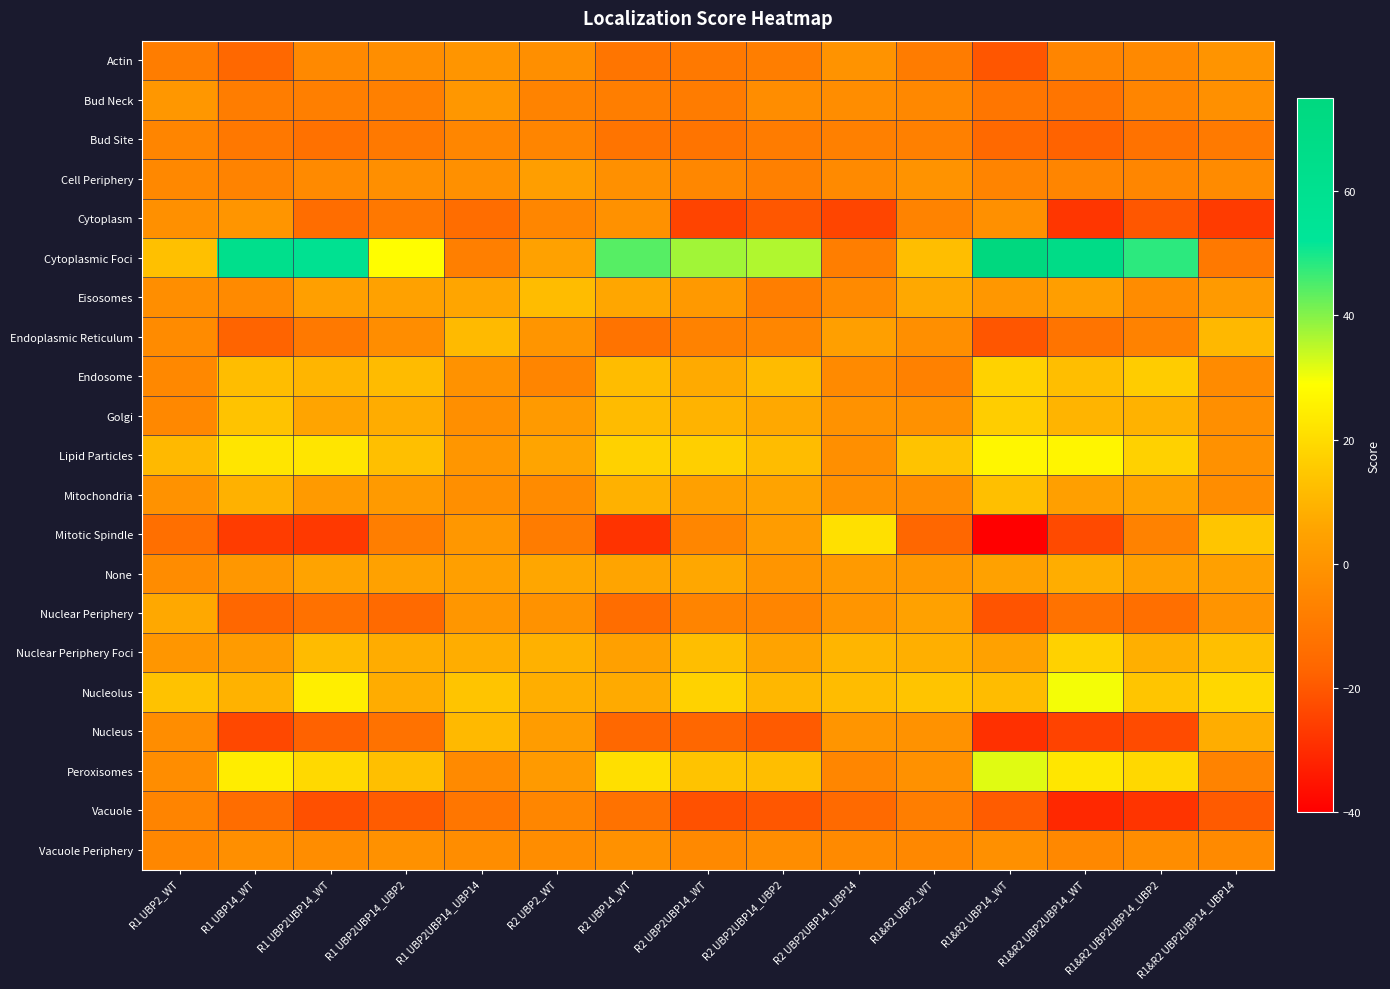

Reading right to left, list all the values displayed in this chart.

Actin: R1&R2 UBP2UBP14_UBP14=-0.3	R1&R2 UBP2UBP14_UBP2=-4.2	R1&R2 UBP2UBP14_WT=-5.7	R1&R2 UBP14_WT=-20.3	R1&R2 UBP2_WT=-9.0	R2 UBP2UBP14_UBP14=-0.5	R2 UBP2UBP14_UBP2=-8.3	R2 UBP2UBP14_WT=-9.8	R2 UBP14_WT=-11.3	R2 UBP2_WT=-2.0	R1 UBP2UBP14_UBP14=0.3	R1 UBP2UBP14_UBP2=-2.5	R1 UBP2UBP14_WT=-4.1	R1 UBP14_WT=-16.1	R1 UBP2_WT=-8.4
Bud Neck: R1&R2 UBP2UBP14_UBP14=-1.5	R1&R2 UBP2UBP14_UBP2=-5.6	R1&R2 UBP2UBP14_WT=-11.4	R1&R2 UBP14_WT=-11.2	R1&R2 UBP2_WT=-4.7	R2 UBP2UBP14_UBP14=-2.6	R2 UBP2UBP14_UBP2=-2.6	R2 UBP2UBP14_WT=-8.8	R2 UBP14_WT=-8.2	R2 UBP2_WT=-6.1	R1 UBP2UBP14_UBP14=1.0	R1 UBP2UBP14_UBP2=-7.4	R1 UBP2UBP14_WT=-7.7	R1 UBP14_WT=-8.5	R1 UBP2_WT=0.9
Bud Site: R1&R2 UBP2UBP14_UBP14=-9.6	R1&R2 UBP2UBP14_UBP2=-12.3	R1&R2 UBP2UBP14_WT=-17.4	R1&R2 UBP14_WT=-15.7	R1&R2 UBP2_WT=-7.2	R2 UBP2UBP14_UBP14=-7.7	R2 UBP2UBP14_UBP2=-8.6	R2 UBP2UBP14_WT=-11.7	R2 UBP14_WT=-11.9	R2 UBP2_WT=-5.4	R1 UBP2UBP14_UBP14=-5.3	R1 UBP2UBP14_UBP2=-9.8	R1 UBP2UBP14_WT=-13.0	R1 UBP14_WT=-10.3	R1 UBP2_WT=-5.4
Cell Periphery: R1&R2 UBP2UBP14_UBP14=-3.3	R1&R2 UBP2UBP14_UBP2=-5.2	R1&R2 UBP2UBP14_WT=-5.5	R1&R2 UBP14_WT=-5.9	R1&R2 UBP2_WT=-0.5	R2 UBP2UBP14_UBP14=-4.0	R2 UBP2UBP14_UBP2=-7.2	R2 UBP2UBP14_WT=-4.9	R2 UBP14_WT=-1.4	R2 UBP2_WT=3.4	R1 UBP2UBP14_UBP14=-1.8	R1 UBP2UBP14_UBP2=-2.1	R1 UBP2UBP14_WT=-3.9	R1 UBP14_WT=-6.4	R1 UBP2_WT=-4.5
Cytoplasm: R1&R2 UBP2UBP14_UBP14=-26.4	R1&R2 UBP2UBP14_UBP2=-20.2	R1&R2 UBP2UBP14_WT=-27.6	R1&R2 UBP14_WT=-1.5	R1&R2 UBP2_WT=-6.3	R2 UBP2UBP14_UBP14=-24.2	R2 UBP2UBP14_UBP2=-20.1	R2 UBP2UBP14_WT=-24.4	R2 UBP14_WT=-1.2	R2 UBP2_WT=-5.1	R1 UBP2UBP14_UBP14=-14.1	R1 UBP2UBP14_UBP2=-10.3	R1 UBP2UBP14_WT=-14.3	R1 UBP14_WT=0.3	R1 UBP2_WT=-1.8
Cytoplasmic Foci: R1&R2 UBP2UBP14_UBP14=-10.1	R1&R2 UBP2UBP14_UBP2=47.9	R1&R2 UBP2UBP14_WT=67.5	R1&R2 UBP14_WT=75.3	R1&R2 UBP2_WT=12.4	R2 UBP2UBP14_UBP14=-8.3	R2 UBP2UBP14_UBP2=36.0	R2 UBP2UBP14_WT=37.3	R2 UBP14_WT=44.0	R2 UBP2_WT=4.5	R1 UBP2UBP14_UBP14=-7.8	R1 UBP2UBP14_UBP2=28.6	R1 UBP2UBP14_WT=58.2	R1 UBP14_WT=63.0	R1 UBP2_WT=12.8
Eisosomes: R1&R2 UBP2UBP14_UBP14=1.8	R1&R2 UBP2UBP14_UBP2=-3.0	R1&R2 UBP2UBP14_WT=3.1	R1&R2 UBP14_WT=0.9	R1&R2 UBP2_WT=6.8	R2 UBP2UBP14_UBP14=-3.7	R2 UBP2UBP14_UBP2=-8.3	R2 UBP2UBP14_WT=1.7	R2 UBP14_WT=6.1	R2 UBP2_WT=12.1	R1 UBP2UBP14_UBP14=5.9	R1 UBP2UBP14_UBP2=4.6	R1 UBP2UBP14_WT=3.8	R1 UBP14_WT=-3.7	R1 UBP2_WT=-2.4
Endoplasmic Reticulum: R1&R2 UBP2UBP14_UBP14=10.8	R1&R2 UBP2UBP14_UBP2=-6.7	R1&R2 UBP2UBP14_WT=-11.5	R1&R2 UBP14_WT=-20.3	R1&R2 UBP2_WT=-2.1	R2 UBP2UBP14_UBP14=3.9	R2 UBP2UBP14_UBP2=-5.4	R2 UBP2UBP14_WT=-6.6	R2 UBP14_WT=-12.0	R2 UBP2_WT=0.1	R1 UBP2UBP14_UBP14=11.4	R1 UBP2UBP14_UBP2=-2.9	R1 UBP2UBP14_WT=-9.7	R1 UBP14_WT=-17.1	R1 UBP2_WT=-3.3
Endosome: R1&R2 UBP2UBP14_UBP14=-3.5	R1&R2 UBP2UBP14_UBP2=16.0	R1&R2 UBP2UBP14_WT=12.4	R1&R2 UBP14_WT=17.6	R1&R2 UBP2_WT=-7.0	R2 UBP2UBP14_UBP14=-4.1	R2 UBP2UBP14_UBP2=11.5	R2 UBP2UBP14_WT=7.3	R2 UBP14_WT=12.0	R2 UBP2_WT=-5.5	R1 UBP2UBP14_UBP14=-0.9	R1 UBP2UBP14_UBP2=11.5	R1 UBP2UBP14_WT=10.0	R1 UBP14_WT=12.2	R1 UBP2_WT=-4.7
Golgi: R1&R2 UBP2UBP14_UBP14=-2.0	R1&R2 UBP2UBP14_UBP2=9.2	R1&R2 UBP2UBP14_WT=9.7	R1&R2 UBP14_WT=16.2	R1&R2 UBP2_WT=-1.3	R2 UBP2UBP14_UBP14=-0.7	R2 UBP2UBP14_UBP2=6.7	R2 UBP2UBP14_WT=9.6	R2 UBP14_WT=11.5	R2 UBP2_WT=1.9	R1 UBP2UBP14_UBP14=-2.1	R1 UBP2UBP14_UBP2=7.7	R1 UBP2UBP14_WT=5.5	R1 UBP14_WT=13.7	R1 UBP2_WT=-4.3
Lipid Particles: R1&R2 UBP2UBP14_UBP14=-1.2	R1&R2 UBP2UBP14_UBP2=17.2	R1&R2 UBP2UBP14_WT=26.6	R1&R2 UBP14_WT=26.8	R1&R2 UBP2_WT=13.8	R2 UBP2UBP14_UBP14=-2.0	R2 UBP2UBP14_UBP2=12.0	R2 UBP2UBP14_WT=16.7	R2 UBP14_WT=17.2	R2 UBP2_WT=5.6	R1 UBP2UBP14_UBP14=0.6	R1 UBP2UBP14_UBP2=12.6	R1 UBP2UBP14_WT=22.3	R1 UBP14_WT=22.2	R1 UBP2_WT=11.0
Mitochondria: R1&R2 UBP2UBP14_UBP14=-2.8	R1&R2 UBP2UBP14_UBP2=4.9	R1&R2 UBP2UBP14_WT=3.8	R1&R2 UBP14_WT=12.7	R1&R2 UBP2_WT=-2.9	R2 UBP2UBP14_UBP14=-1.6	R2 UBP2UBP14_UBP2=5.2	R2 UBP2UBP14_WT=4.2	R2 UBP14_WT=9.0	R2 UBP2_WT=-3.3	R1 UBP2UBP14_UBP14=-2.1	R1 UBP2UBP14_UBP2=2.0	R1 UBP2UBP14_WT=1.9	R1 UBP14_WT=9.0	R1 UBP2_WT=-0.7
Mitotic Spindle: R1&R2 UBP2UBP14_UBP14=14.2	R1&R2 UBP2UBP14_UBP2=-6.7	R1&R2 UBP2UBP14_WT=-23.0	R1&R2 UBP14_WT=-40.1	R1&R2 UBP2_WT=-16.2	R2 UBP2UBP14_UBP14=21.1	R2 UBP2UBP14_UBP2=2.8	R2 UBP2UBP14_WT=-5.2	R2 UBP14_WT=-28.1	R2 UBP2_WT=-8.8	R1 UBP2UBP14_UBP14=0.8	R1 UBP2UBP14_UBP2=-8.3	R1 UBP2UBP14_WT=-26.9	R1 UBP14_WT=-26.3	R1 UBP2_WT=-13.4
None: R1&R2 UBP2UBP14_UBP14=4.1	R1&R2 UBP2UBP14_UBP2=4.2	R1&R2 UBP2UBP14_WT=8.0	R1&R2 UBP14_WT=4.6	R1&R2 UBP2_WT=1.2	R2 UBP2UBP14_UBP14=1.8	R2 UBP2UBP14_UBP2=0.3	R2 UBP2UBP14_WT=6.5	R2 UBP14_WT=5.7	R2 UBP2_WT=6.3	R1 UBP2UBP14_UBP14=3.9	R1 UBP2UBP14_UBP2=4.6	R1 UBP2UBP14_WT=5.0	R1 UBP14_WT=0.8	R1 UBP2_WT=-3.0
Nuclear Periphery: R1&R2 UBP2UBP14_UBP14=-0.1	R1&R2 UBP2UBP14_UBP2=-13.7	R1&R2 UBP2UBP14_WT=-12.3	R1&R2 UBP14_WT=-20.8	R1&R2 UBP2_WT=4.3	R2 UBP2UBP14_UBP14=0.4	R2 UBP2UBP14_UBP2=-5.7	R2 UBP2UBP14_WT=-5.9	R2 UBP14_WT=-14.3	R2 UBP2_WT=-0.8	R1 UBP2UBP14_UBP14=0.6	R1 UBP2UBP14_UBP2=-15.3	R1 UBP2UBP14_WT=-12.8	R1 UBP14_WT=-16.3	R1 UBP2_WT=6.5
Nuclear Periphery Foci: R1&R2 UBP2UBP14_UBP14=12.8	R1&R2 UBP2UBP14_UBP2=8.7	R1&R2 UBP2UBP14_WT=17.1	R1&R2 UBP14_WT=4.4	R1&R2 UBP2_WT=8.4	R2 UBP2UBP14_UBP14=10.2	R2 UBP2UBP14_UBP2=5.2	R2 UBP2UBP14_WT=12.5	R2 UBP14_WT=4.0	R2 UBP2_WT=9.1	R1 UBP2UBP14_UBP14=8.0	R1 UBP2UBP14_UBP2=7.8	R1 UBP2UBP14_WT=11.6	R1 UBP14_WT=2.3	R1 UBP2_WT=0.6
Nucleolus: R1&R2 UBP2UBP14_UBP14=18.8	R1&R2 UBP2UBP14_UBP2=14.3	R1&R2 UBP2UBP14_WT=29.9	R1&R2 UBP14_WT=11.7	R1&R2 UBP2_WT=14.1	R2 UBP2UBP14_UBP14=12.1	R2 UBP2UBP14_UBP2=10.7	R2 UBP2UBP14_WT=17.6	R2 UBP14_WT=7.3	R2 UBP2_WT=8.2	R1 UBP2UBP14_UBP14=14.1	R1 UBP2UBP14_UBP2=7.7	R1 UBP2UBP14_WT=24.9	R1 UBP14_WT=9.4	R1 UBP2_WT=13.4
Nucleus: R1&R2 UBP2UBP14_UBP14=7.9	R1&R2 UBP2UBP14_UBP2=-22.8	R1&R2 UBP2UBP14_WT=-24.6	R1&R2 UBP14_WT=-28.9	R1&R2 UBP2_WT=-1.1	R2 UBP2UBP14_UBP14=0.2	R2 UBP2UBP14_UBP2=-19.3	R2 UBP2UBP14_WT=-16.3	R2 UBP14_WT=-16.0	R2 UBP2_WT=2.7	R1 UBP2UBP14_UBP14=11.0	R1 UBP2UBP14_UBP2=-12.4	R1 UBP2UBP14_WT=-17.7	R1 UBP14_WT=-23.4	R1 UBP2_WT=-2.8
Peroxisomes: R1&R2 UBP2UBP14_UBP14=-6.3	R1&R2 UBP2UBP14_UBP2=19.0	R1&R2 UBP2UBP14_WT=22.5	R1&R2 UBP14_WT=31.8	R1&R2 UBP2_WT=-1.2	R2 UBP2UBP14_UBP14=-5.4	R2 UBP2UBP14_UBP2=12.4	R2 UBP2UBP14_WT=13.9	R2 UBP14_WT=20.8	R2 UBP2_WT=2.1	R1 UBP2UBP14_UBP14=-3.7	R1 UBP2UBP14_UBP2=12.7	R1 UBP2UBP14_WT=19.3	R1 UBP14_WT=24.6	R1 UBP2_WT=-2.8
Vacuole: R1&R2 UBP2UBP14_UBP14=-19.3	R1&R2 UBP2UBP14_UBP2=-28.0	R1&R2 UBP2UBP14_WT=-30.6	R1&R2 UBP14_WT=-18.9	R1&R2 UBP2_WT=-8.3	R2 UBP2UBP14_UBP14=-15.5	R2 UBP2UBP14_UBP2=-20.2	R2 UBP2UBP14_WT=-21.6	R2 UBP14_WT=-12.4	R2 UBP2_WT=-5.2	R1 UBP2UBP14_UBP14=-11.1	R1 UBP2UBP14_UBP2=-19.0	R1 UBP2UBP14_WT=-21.7	R1 UBP14_WT=-14.2	R1 UBP2_WT=-5.9
Vacuole Periphery: R1&R2 UBP2UBP14_UBP14=-4.0	R1&R2 UBP2UBP14_UBP2=-2.6	R1&R2 UBP2UBP14_WT=-4.3	R1&R2 UBP14_WT=-1.6	R1&R2 UBP2_WT=-4.7	R2 UBP2UBP14_UBP14=-3.6	R2 UBP2UBP14_UBP2=-2.6	R2 UBP2UBP14_WT=-4.1	R2 UBP14_WT=-1.2	R2 UBP2_WT=-2.6	R1 UBP2UBP14_UBP14=-2.7	R1 UBP2UBP14_UBP2=-1.3	R1 UBP2UBP14_WT=-2.9	R1 UBP14_WT=-2.1	R1 UBP2_WT=-4.8